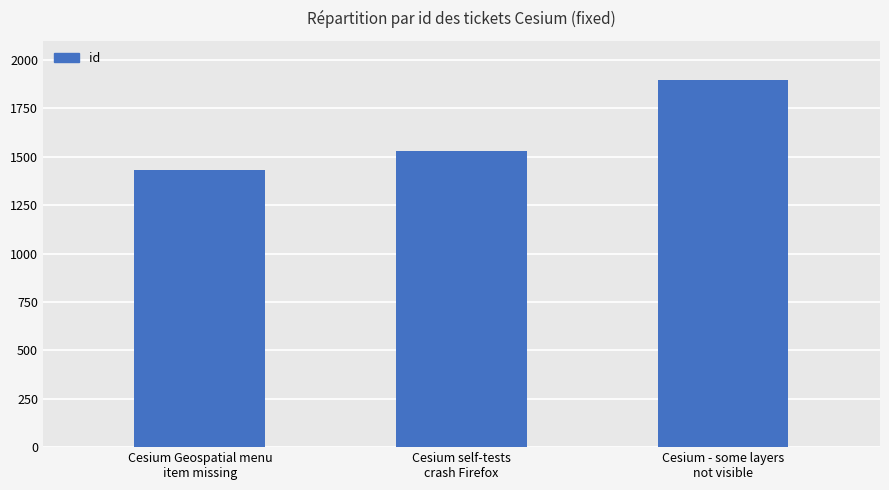

The value at Cesium Geospatial menu
item missing is 1432. True or false?

True